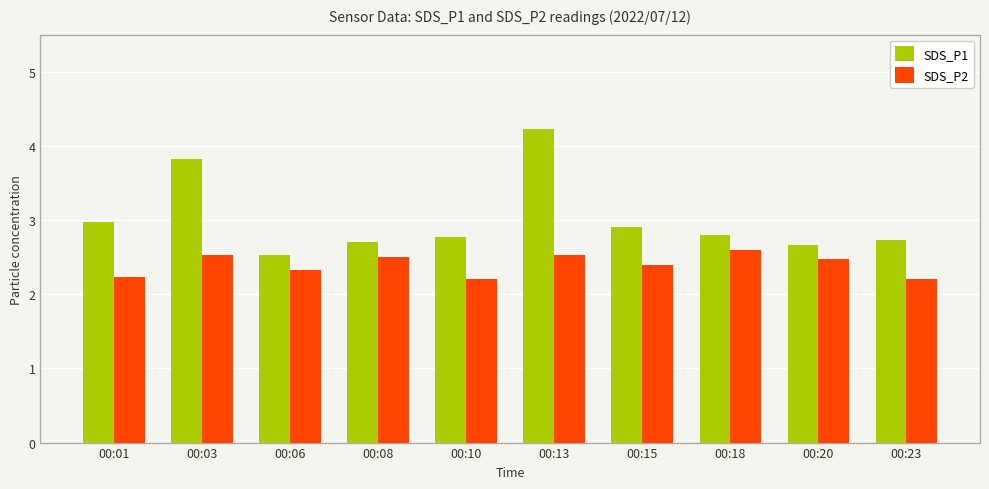

Reading right to left, extract all data points from this chart.

SDS_P1: 00:23=2.7	00:20=2.7	00:18=2.8	00:15=2.9	00:13=4.2	00:10=2.8	00:08=2.7	00:06=2.5	00:03=3.8	00:01=3.0
SDS_P2: 00:23=2.2	00:20=2.5	00:18=2.6	00:15=2.4	00:13=2.5	00:10=2.2	00:08=2.5	00:06=2.3	00:03=2.5	00:01=2.2